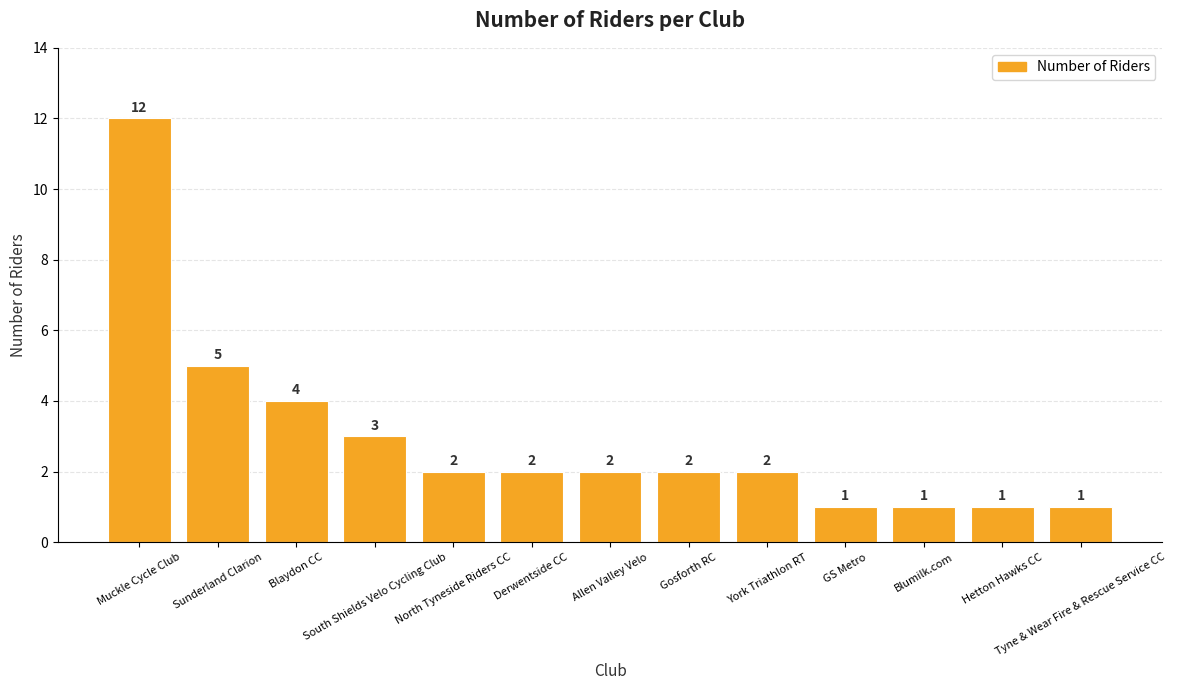

The value at Derwentside CC is 1. True or false?

False